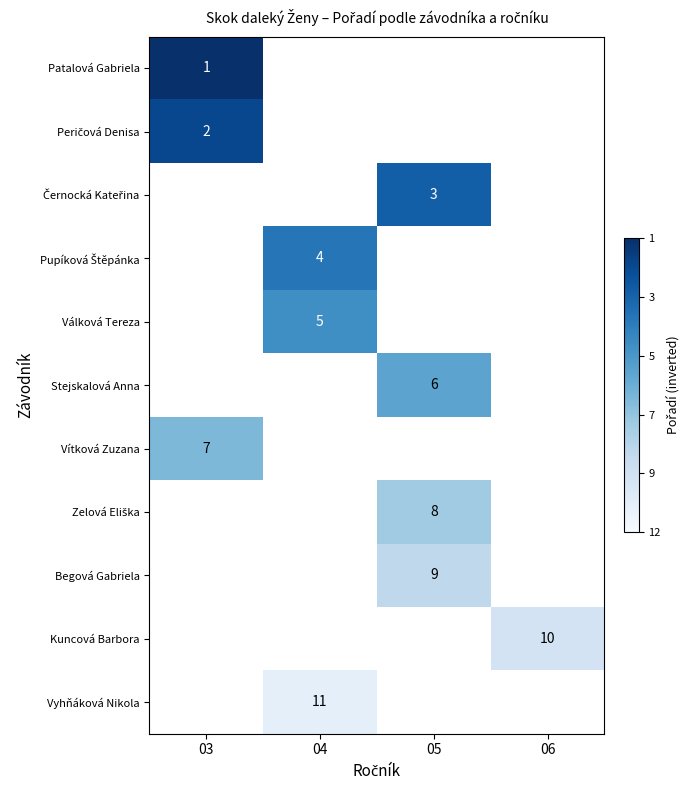

Which label corresponds to the largest value in the chart?

03